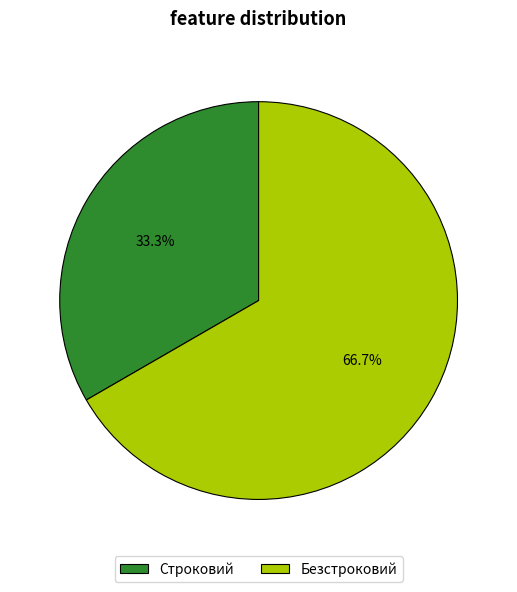

How many slices are in this pie chart?

2